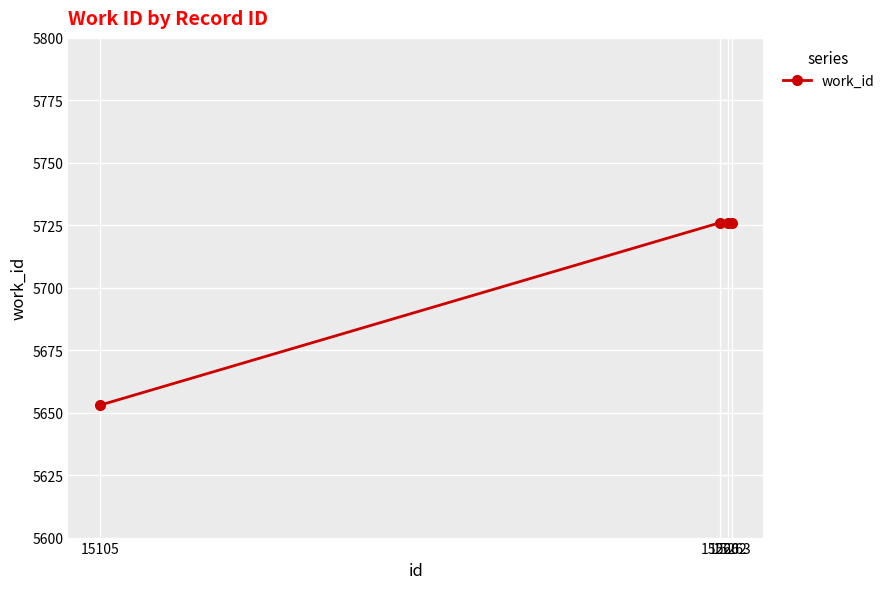

What is the value of the 3rd point from the left?

5726